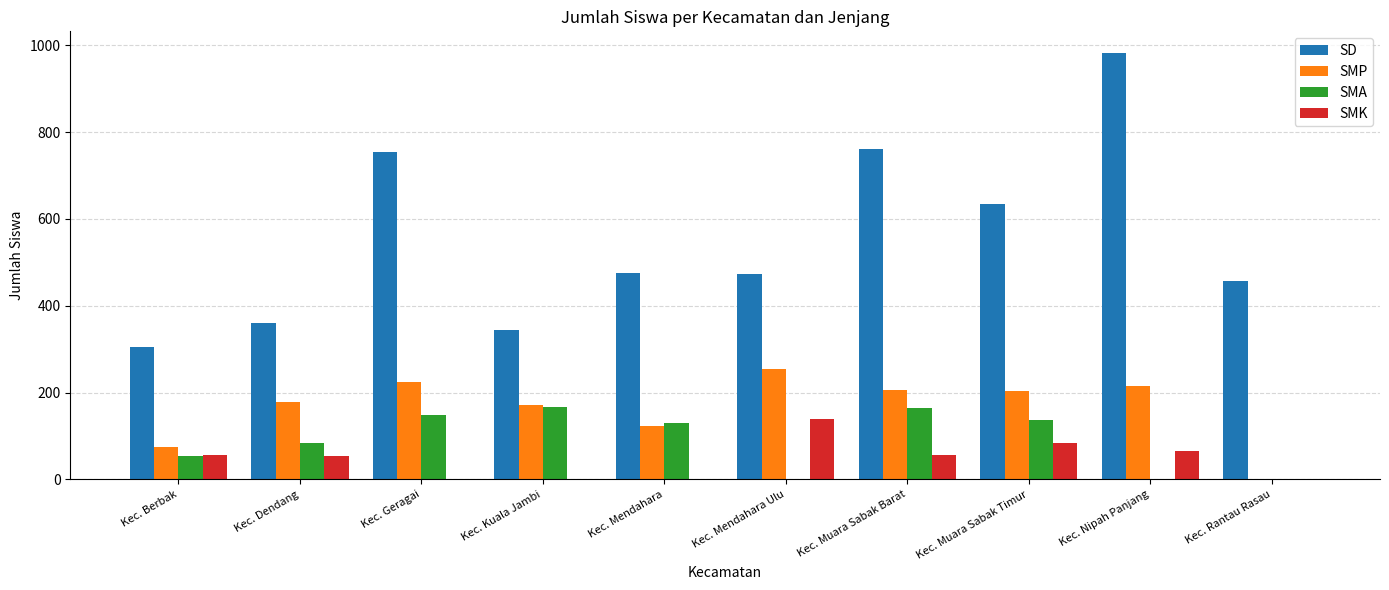

True or false: SMA has a value of 213 at Kec. Mendahara.

False